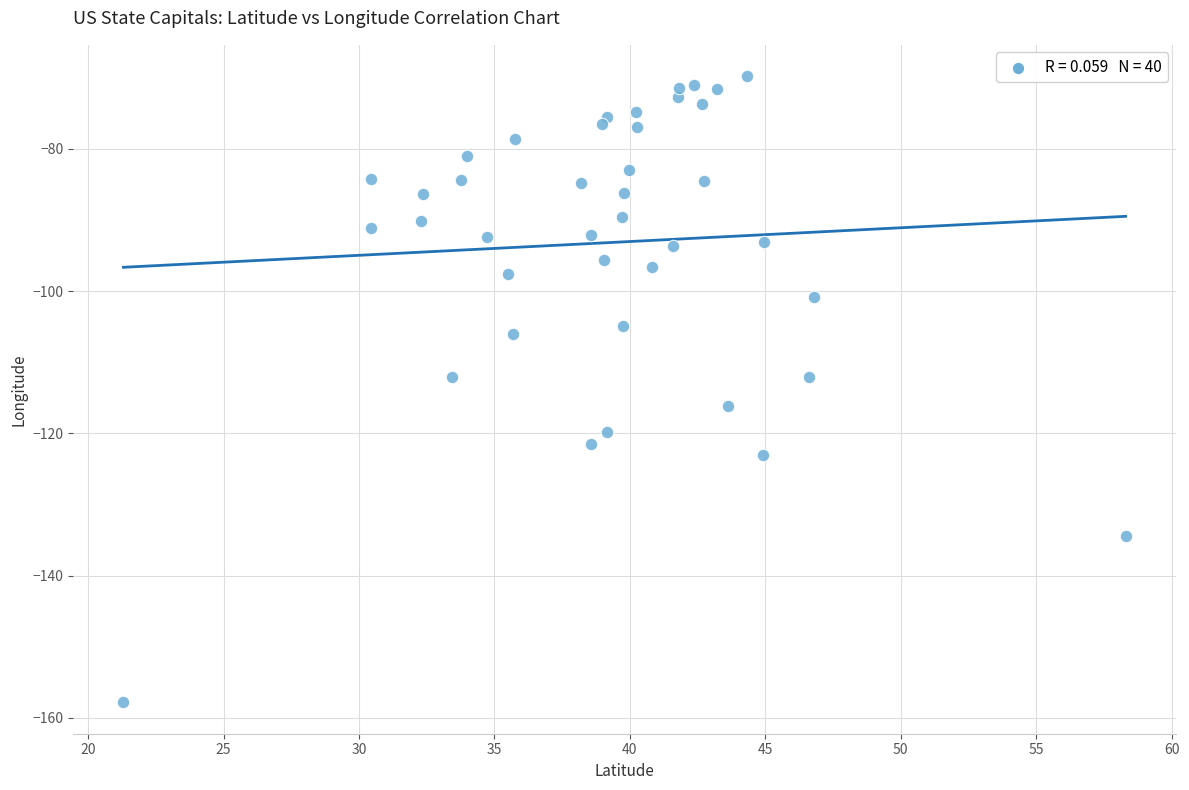

What is the range of X values (max minus min)?

37.0